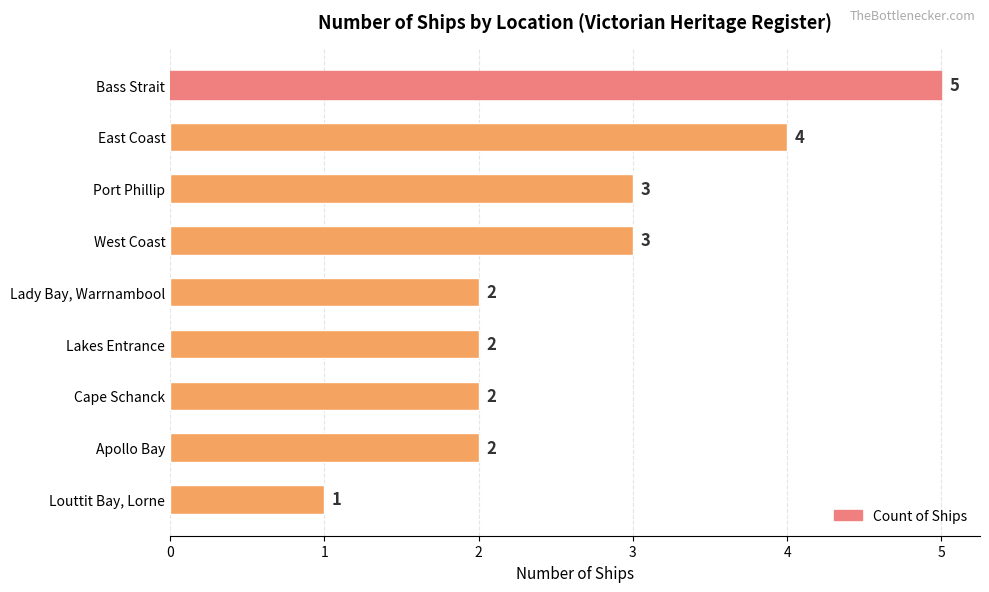

How many values are between 2 and 3?

6